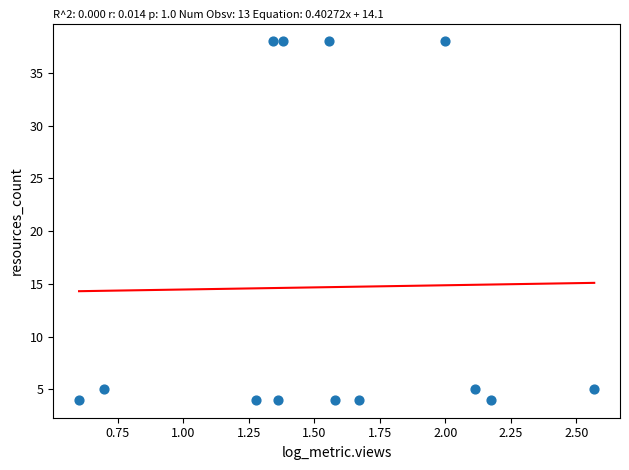

What is the range of Y values (max minus min)?

34